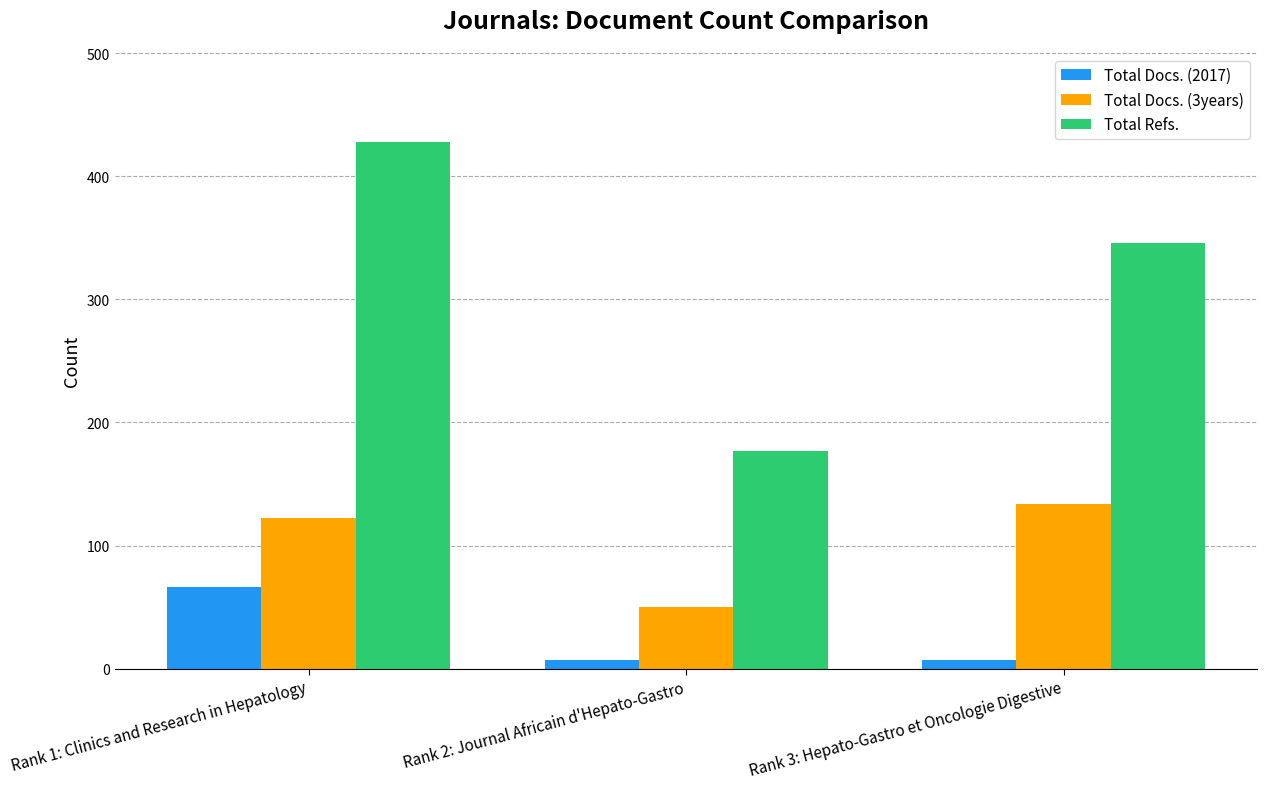

What is the highest value of the Total Refs. series?

428